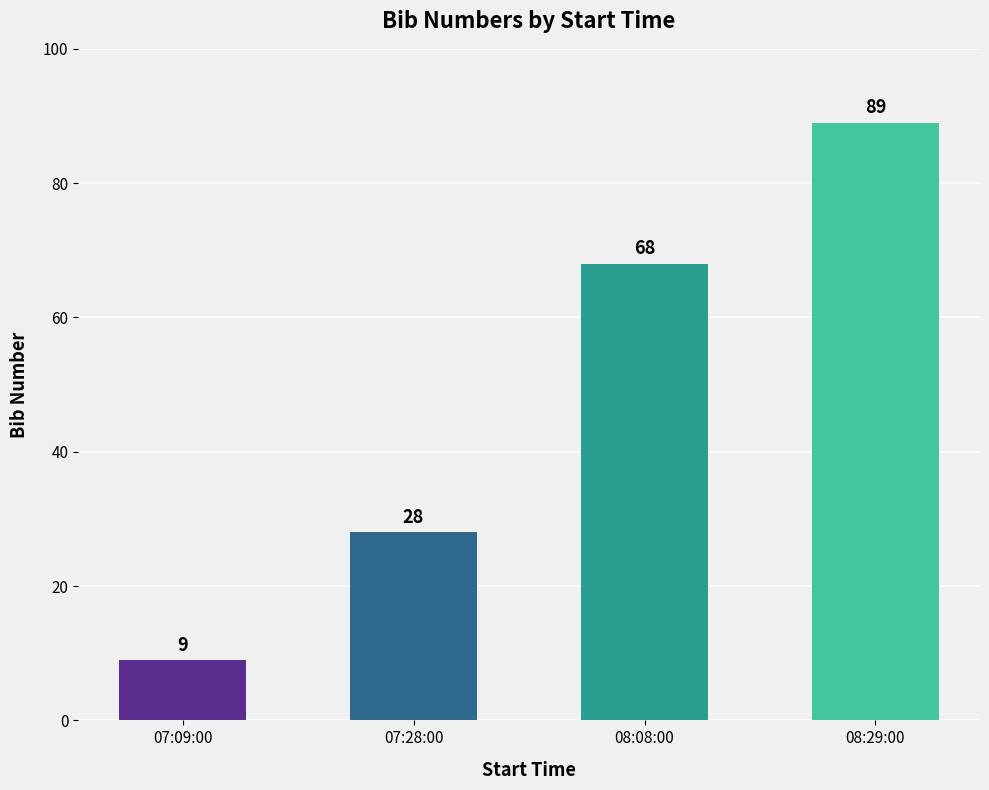

The value at 08:08:00 is 47. True or false?

False